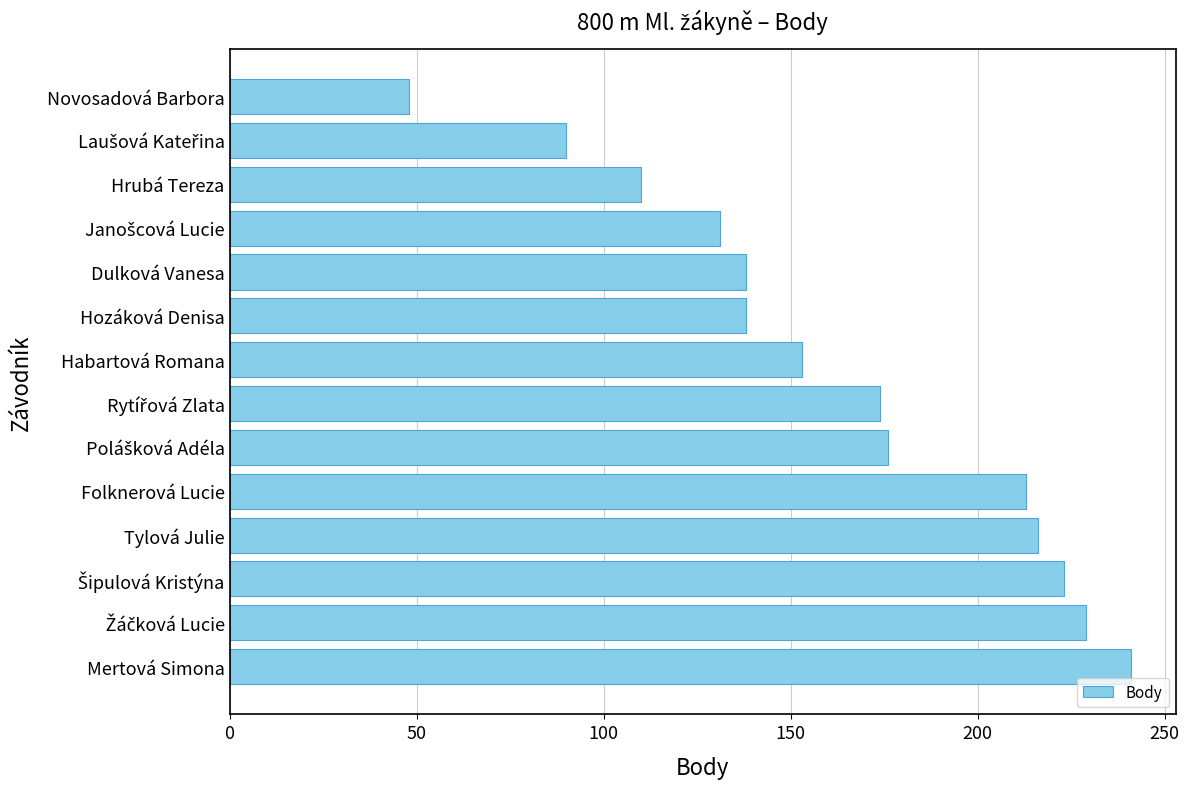

Between Mertová Simona and Dulková Vanesa, which is larger?

Mertová Simona